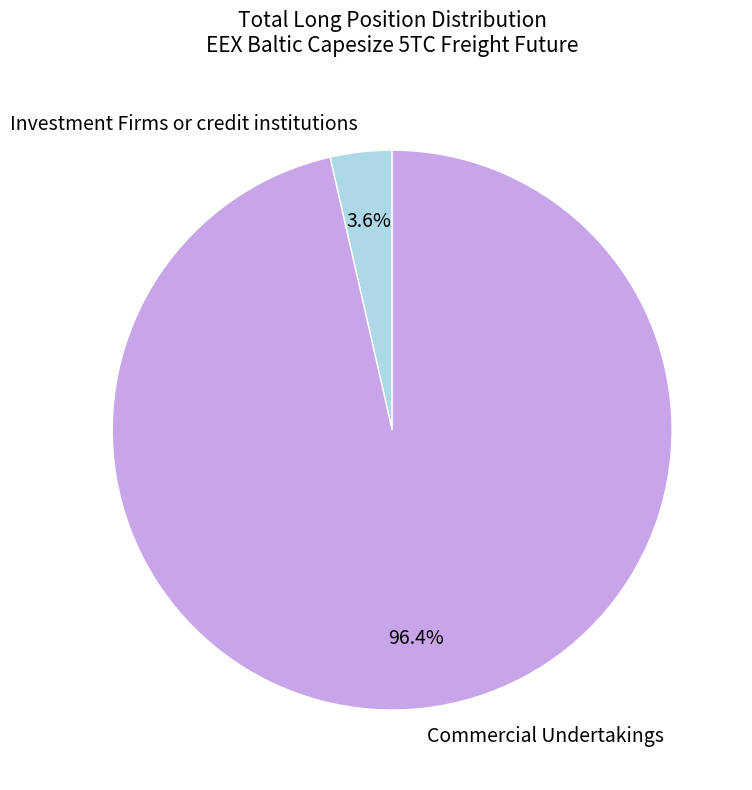

Rank the categories by value from highest to lowest.

Commercial Undertakings, Investment Firms or credit institutions